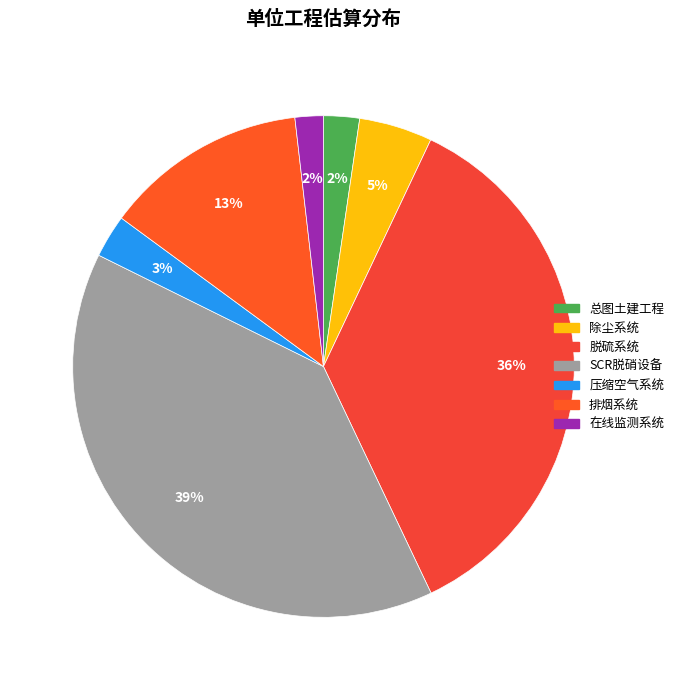

True or false: SCR脱硝设备 accounts for 51% of the total.

False